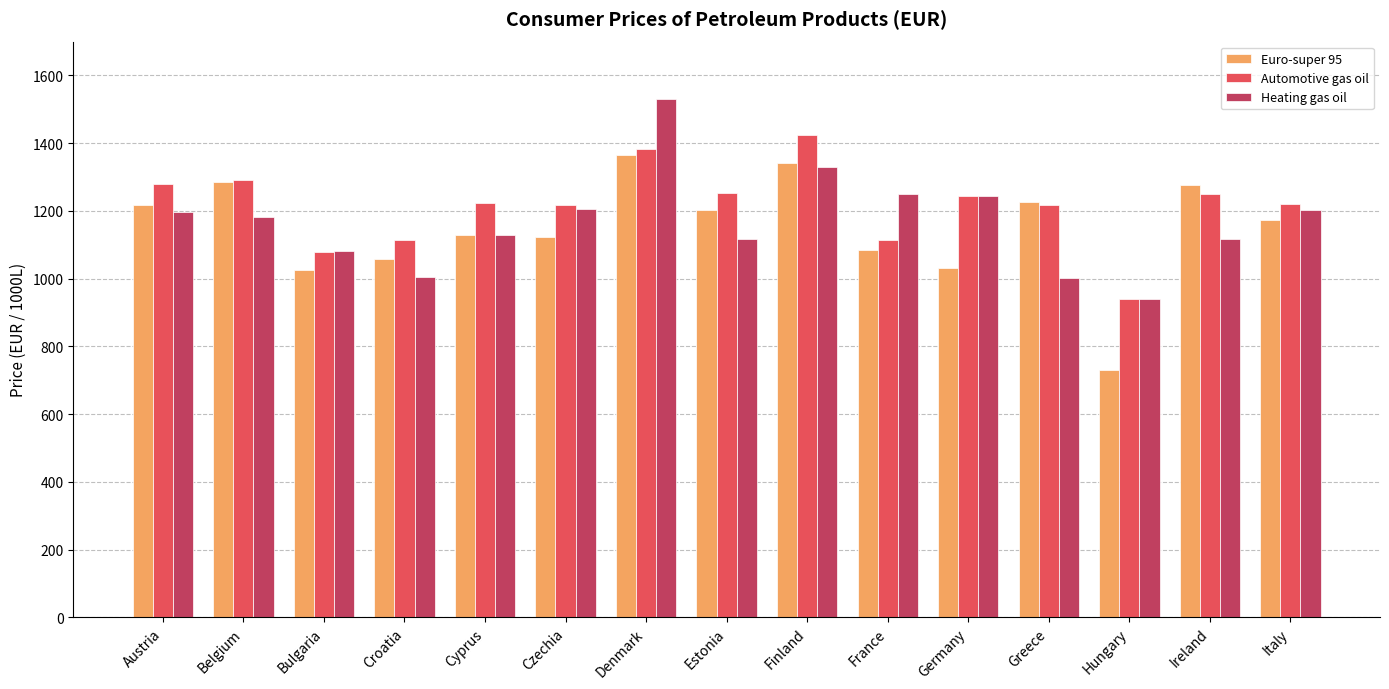

At which label does Automotive gas oil first exceed 1223?

Austria